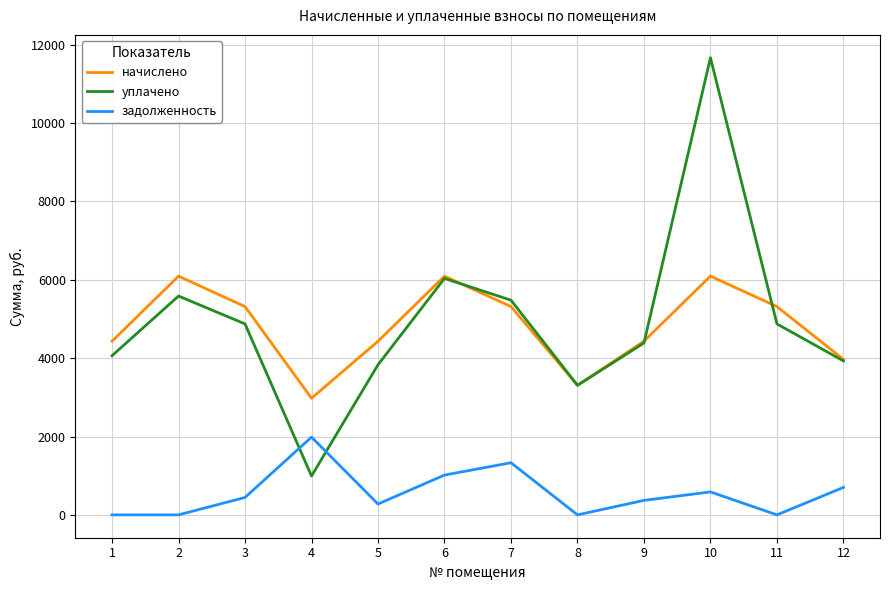

What is the maximum value for задолженность?

1984.3